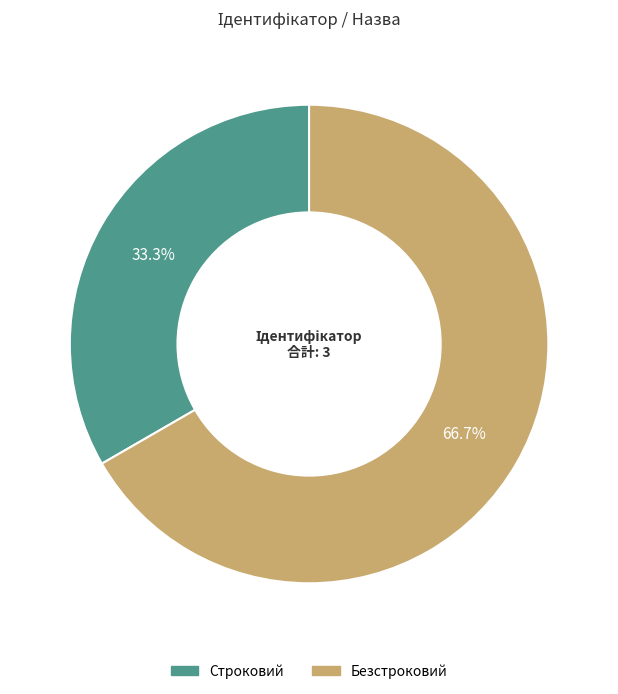

To the nearest percent, what is the difference between the largest and smallest slice percentages?

33%